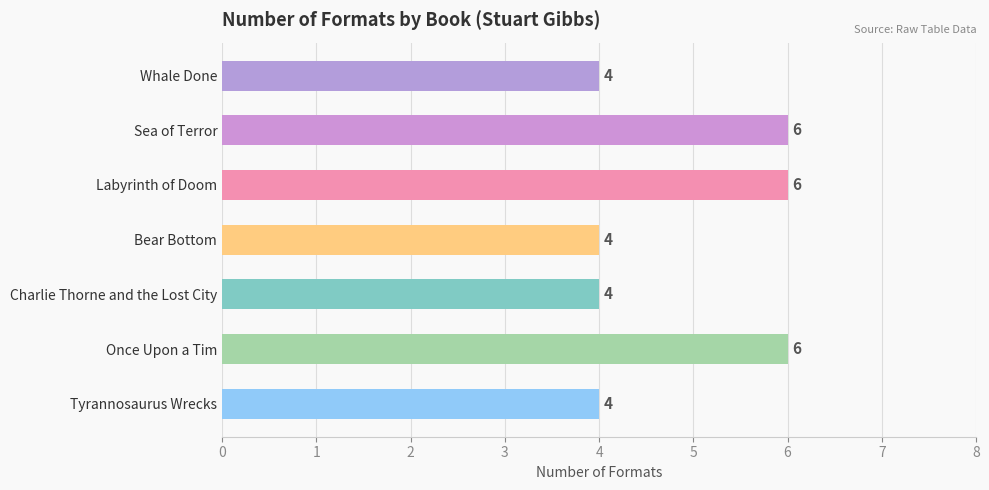

What is the greatest value displayed?

6